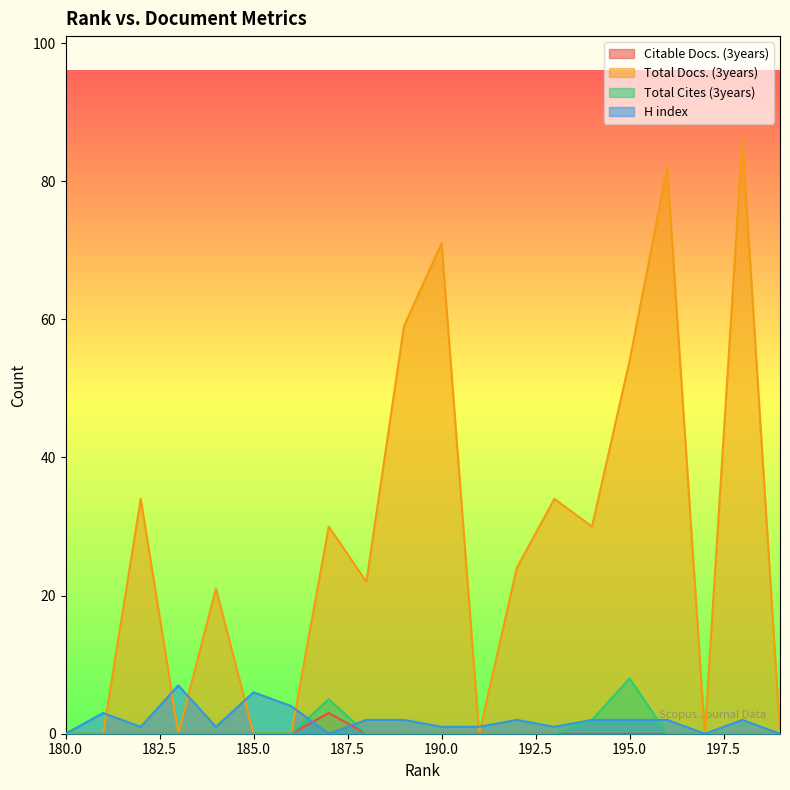

Which category has the lowest value in the Total Cites (3years) series?

199